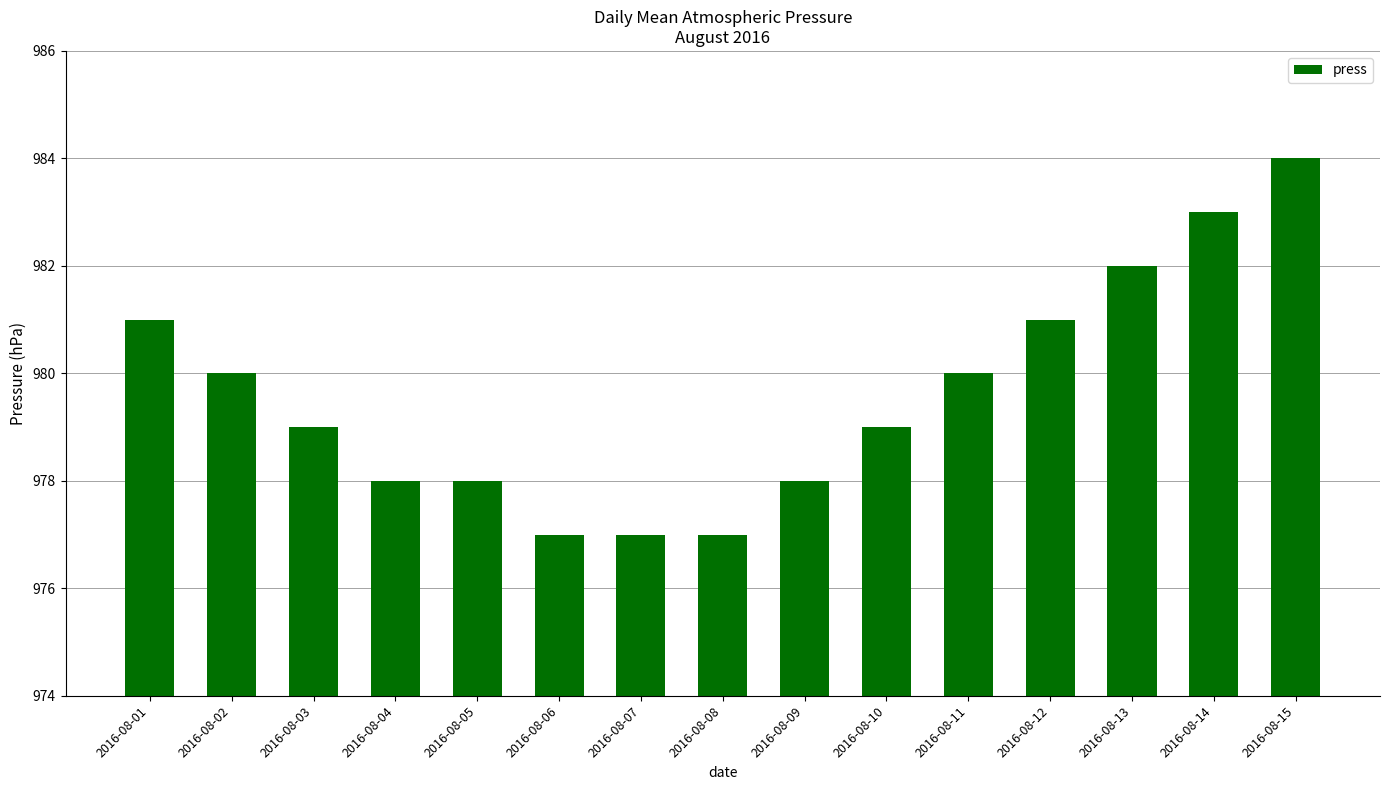

What is the sum of the values at 2016-08-15 and 2016-08-09?

1962